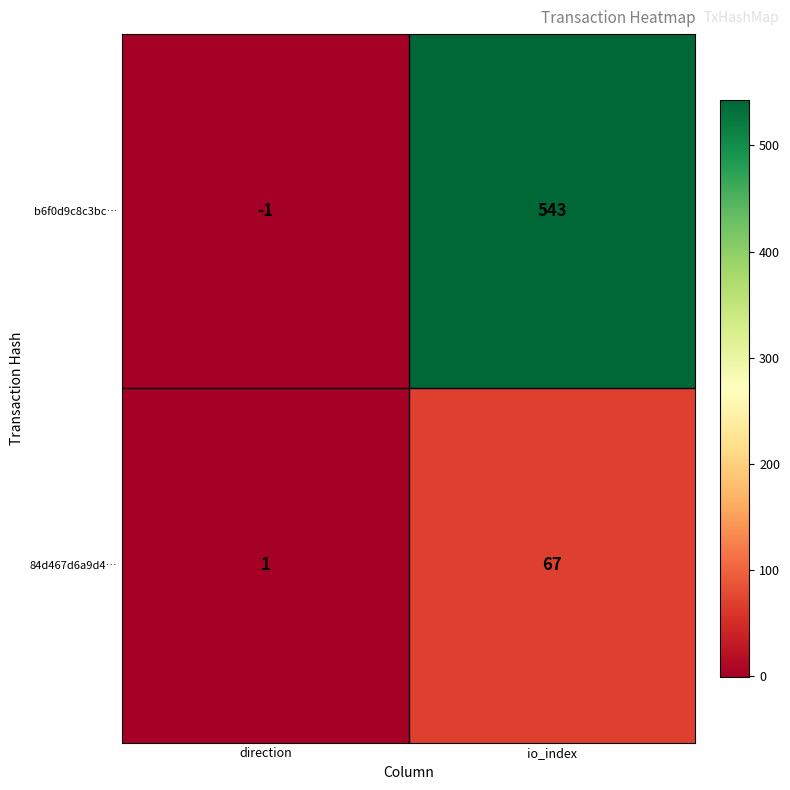

True or false: 84d467d6a9d4… has a value of 23 at io_index.

False